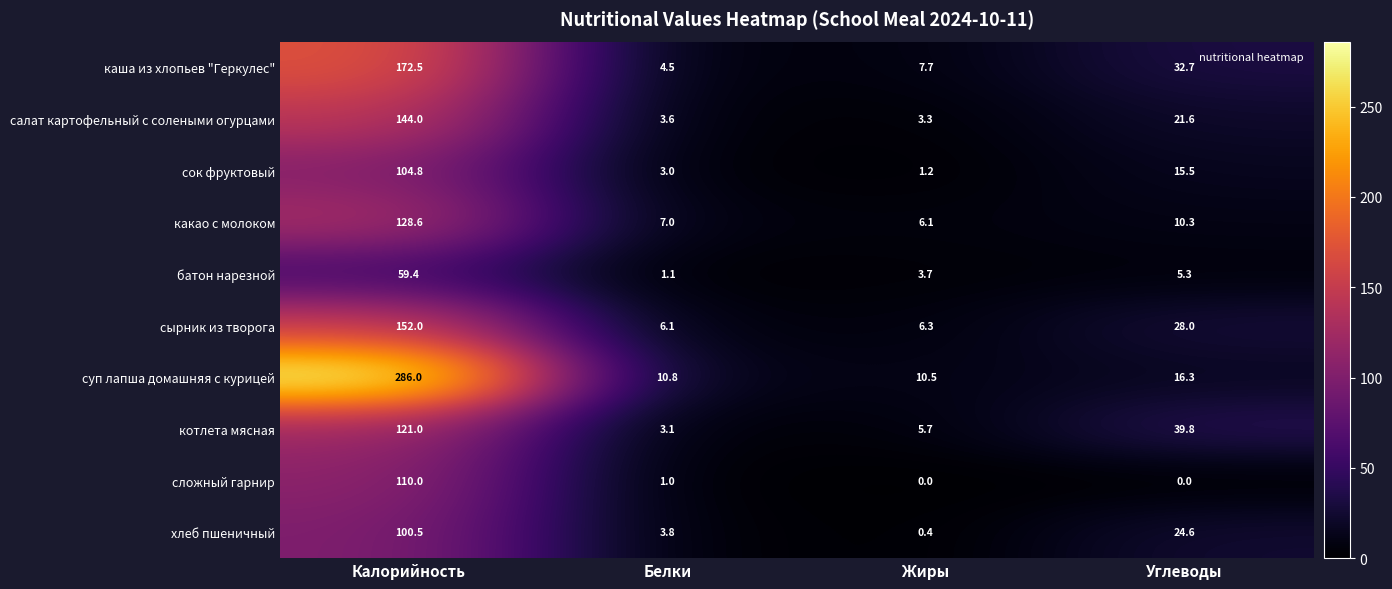

How many distinct data groups are displayed?

10